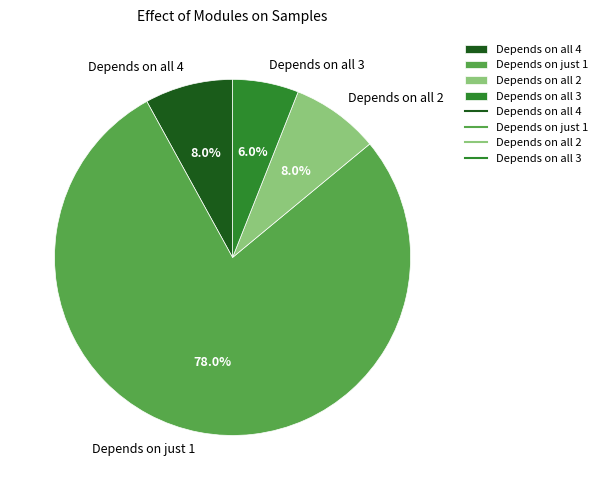

What percentage is NOT represented by Depends on just 1?

22.0%